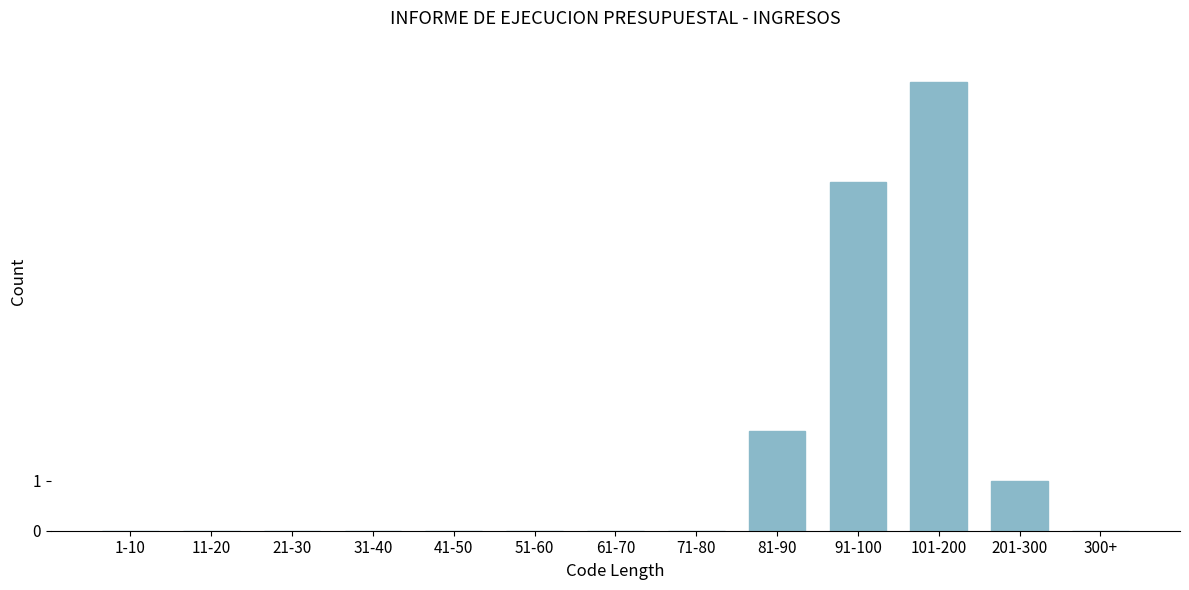

Reading left to right, what are all the values shown in this chart?

1-10=0	11-20=0	21-30=0	31-40=0	41-50=0	51-60=0	61-70=0	71-80=0	81-90=2	91-100=7	101-200=9	201-300=1	300+=0